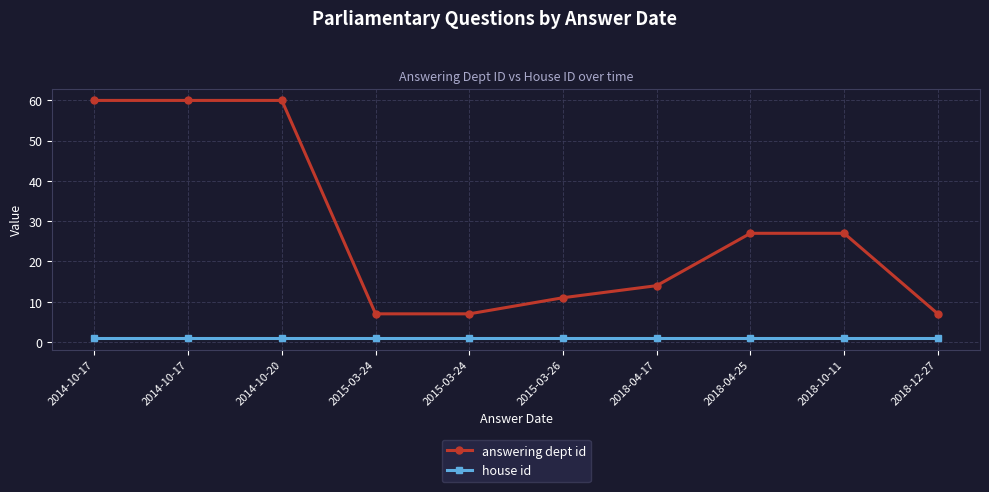

True or false: answering dept id and house id intersect in this chart.

False